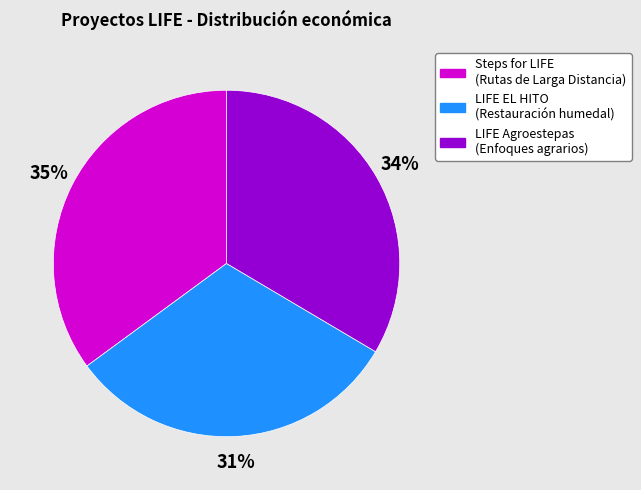

Do Steps for LIFE (Rutas de Larga Distancia) and LIFE EL HITO (Restauración humedal) together represent more than half of the pie?

Yes